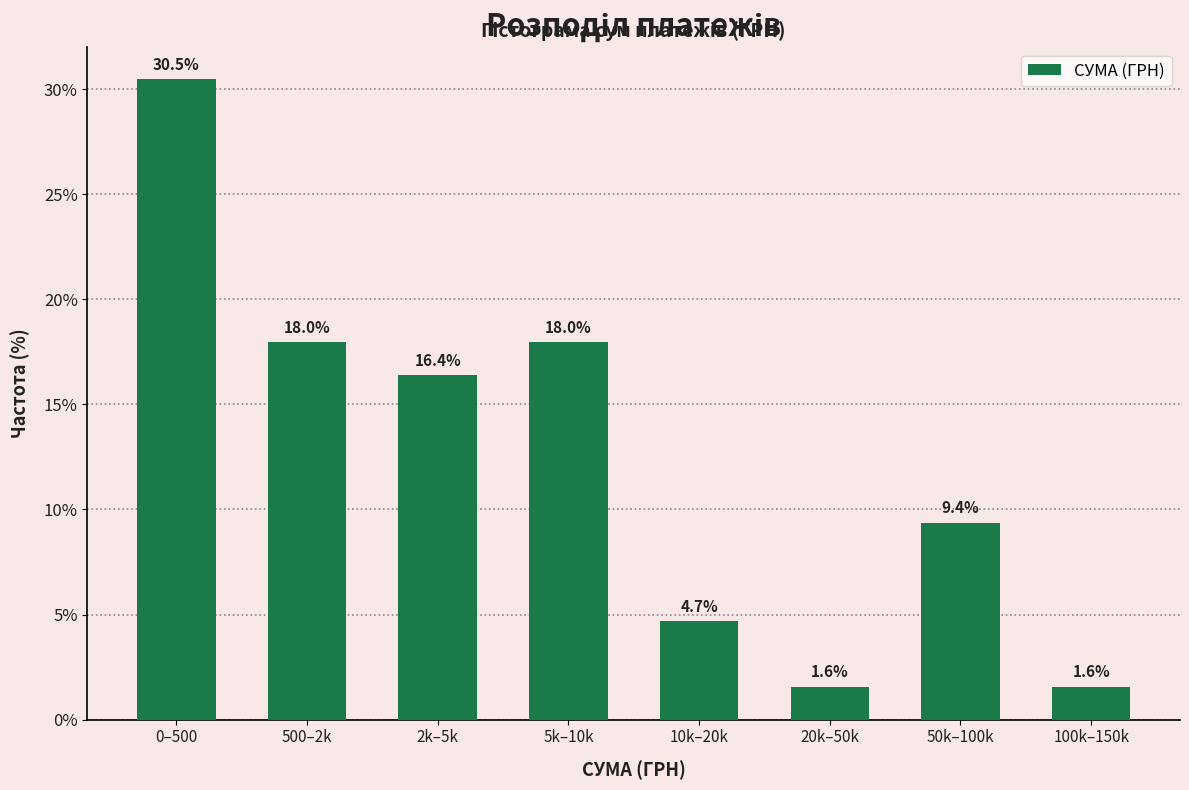

Reading right to left, extract all data points from this chart.

1.6	9.4	1.6	4.7	18.0	16.4	18.0	30.5